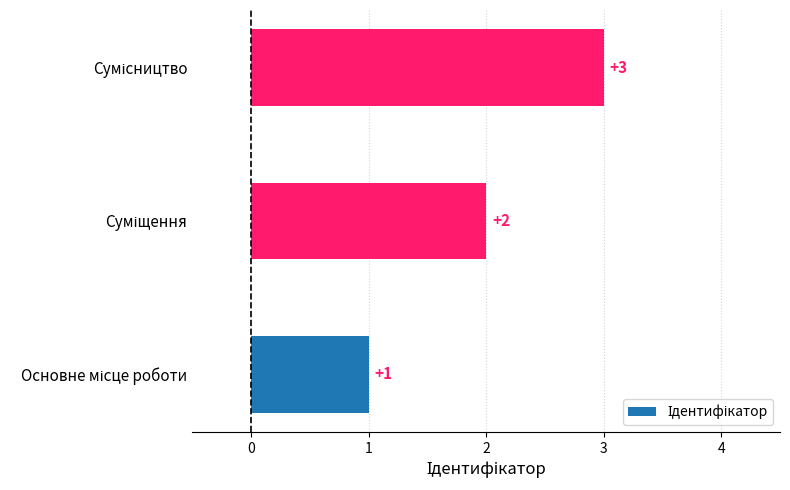

What is the sum of all values?

6